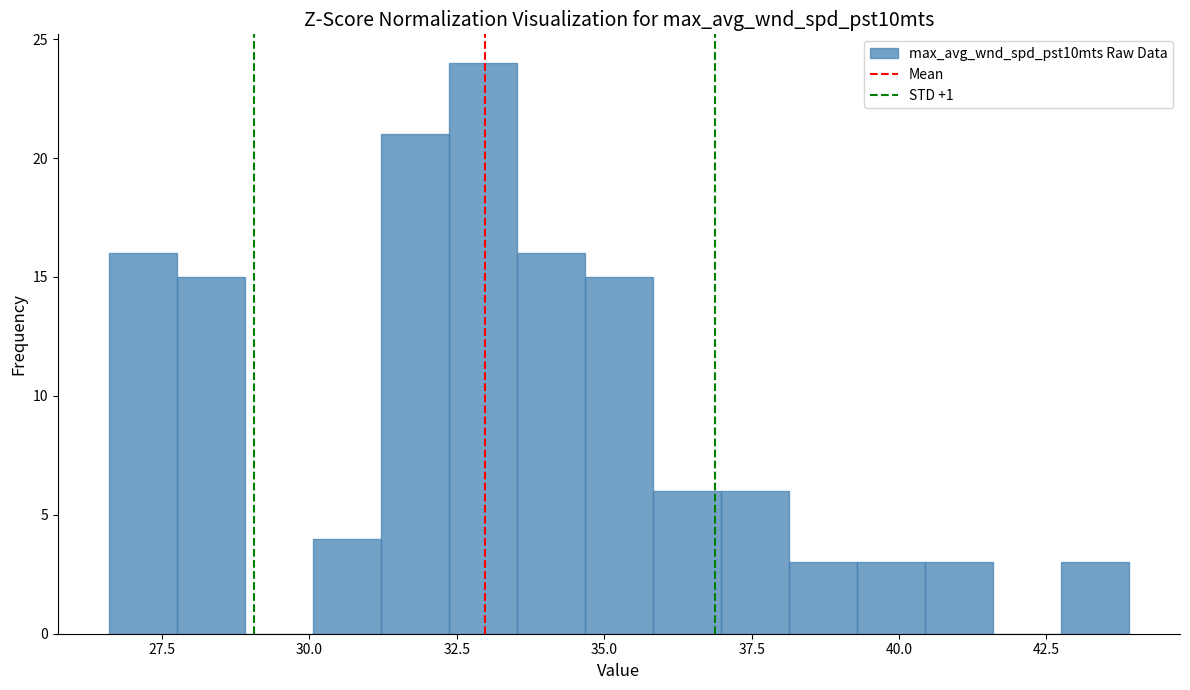

Read against the x-axis, roughly where is the centre of the tallest bar?

33.0